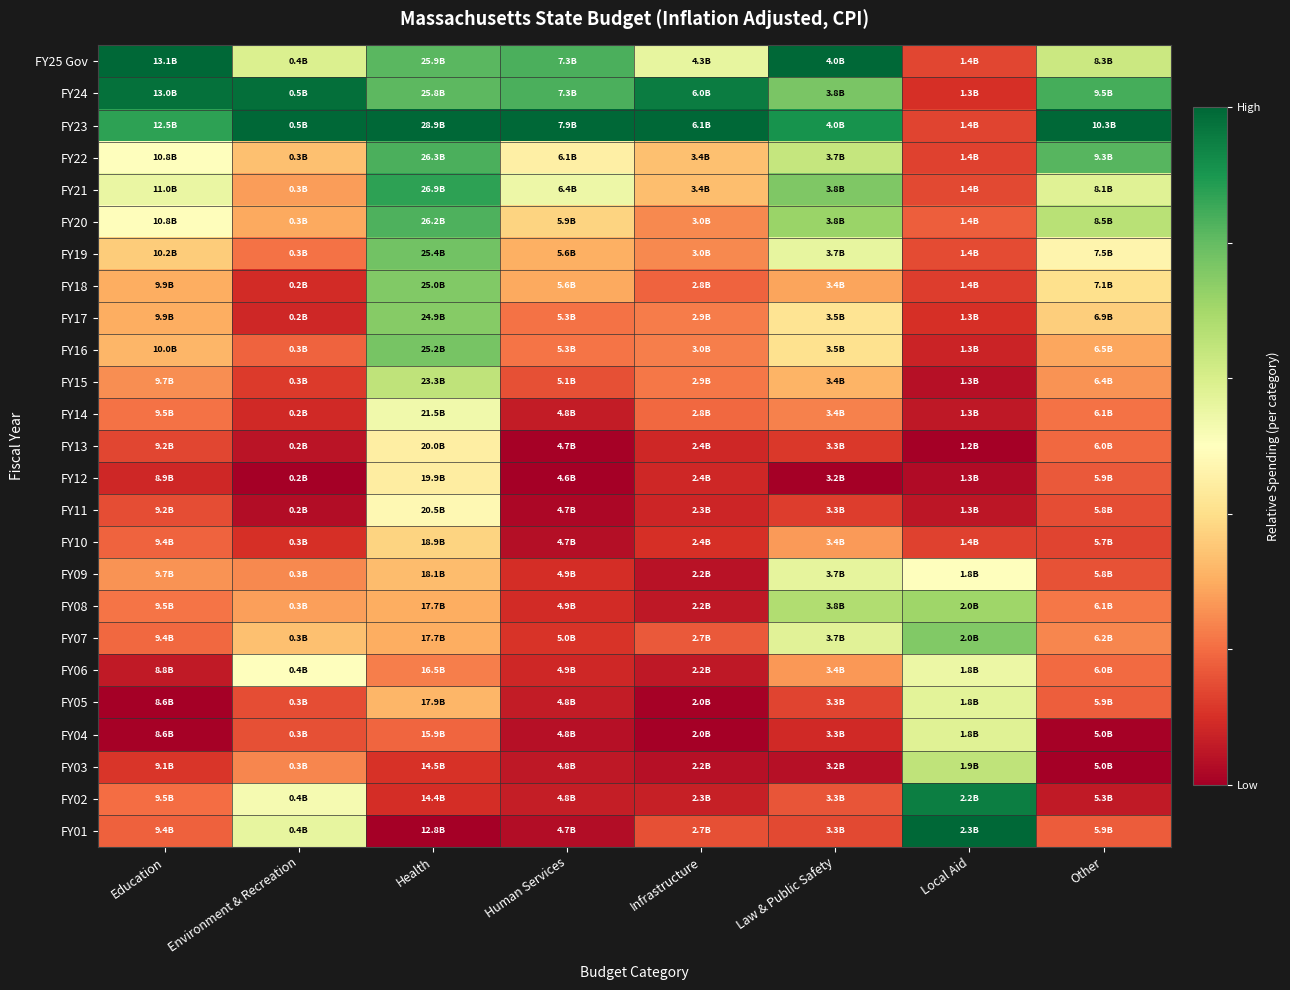

How many data points does each series have?

8